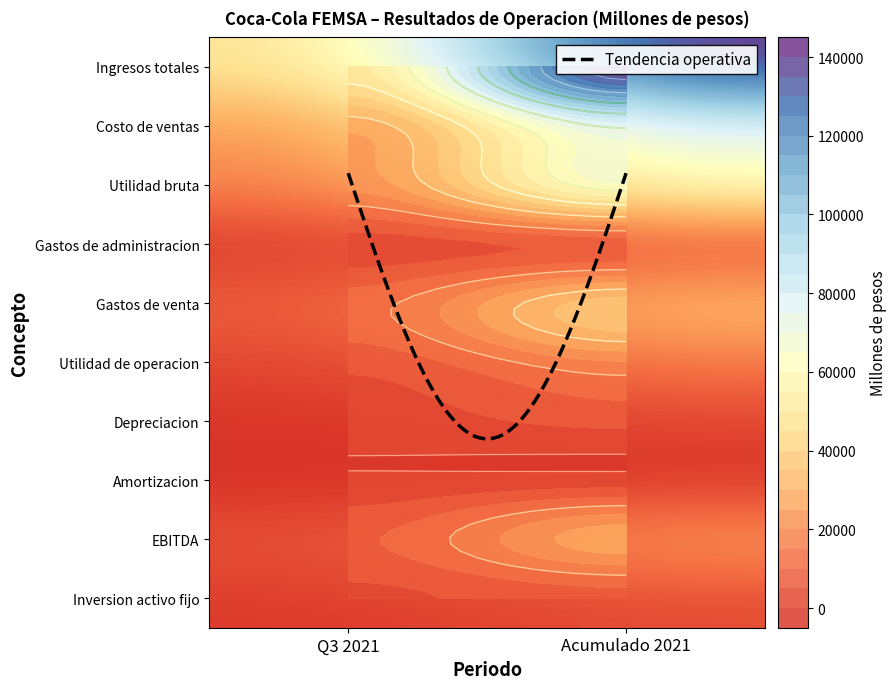

Which category has the highest value in the Amortizacion series?

1